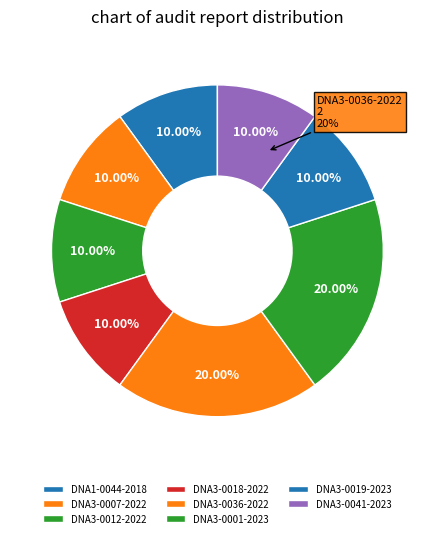

Approximately how many times larger is the value at 9 compared to DNA3-0001-2023?

0.5